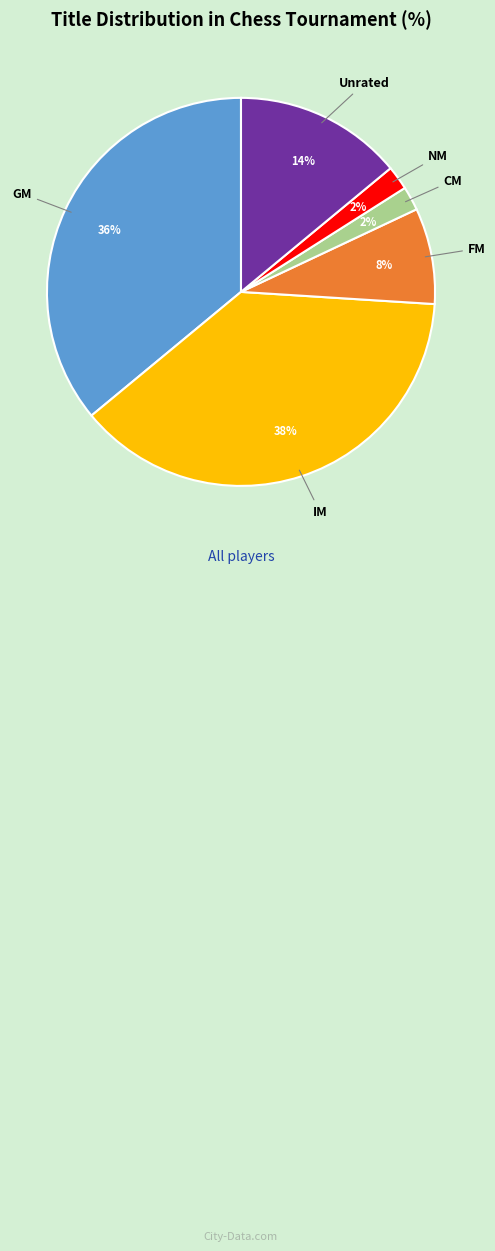

Count the number of slices in the pie.

6